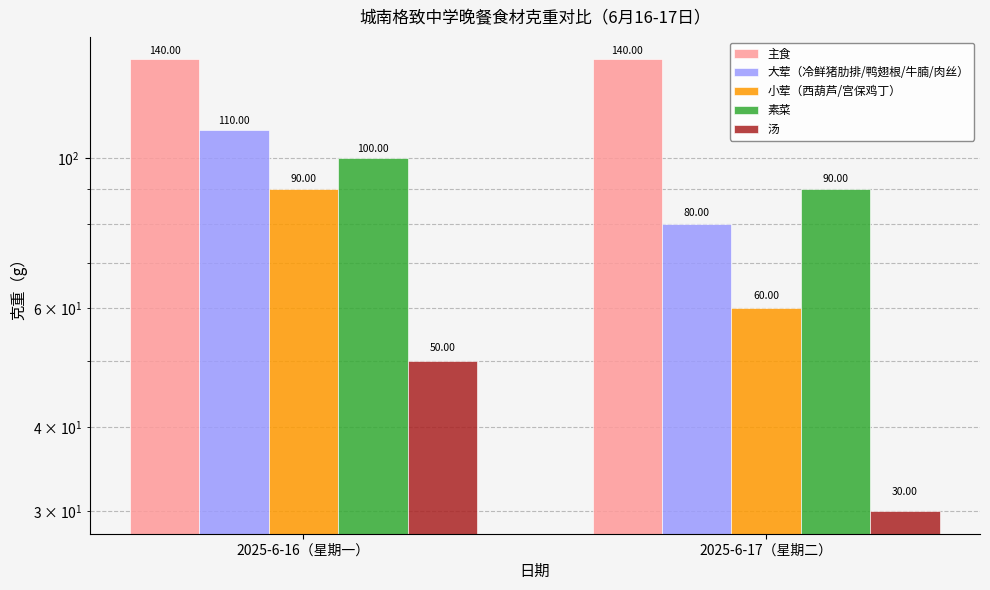

What is the difference between the maximum and minimum values in the 大荤（冷鲜猪肋排/鸭翅根/牛腩/肉丝） series?

30